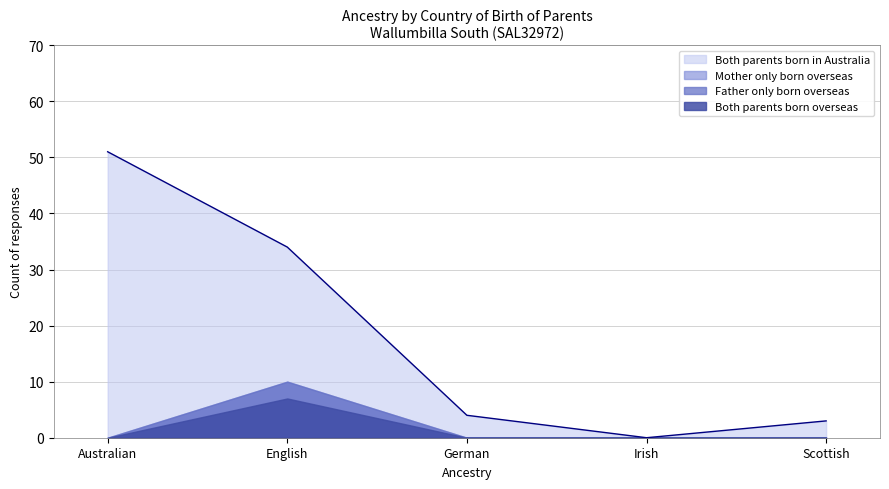

What is the sum of all Both parents born overseas values?

7